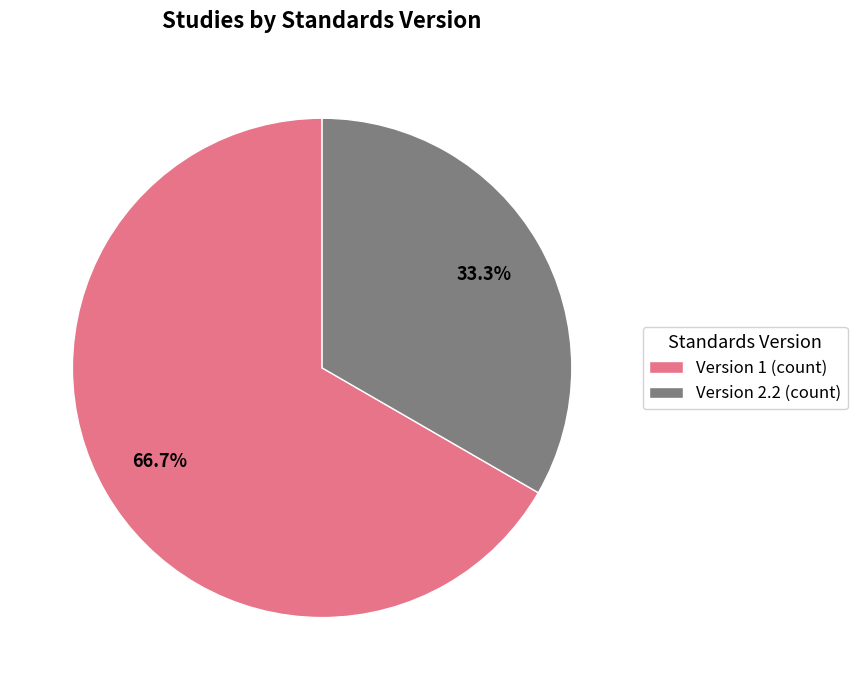

Rank the categories by value from lowest to highest.

Version 2.2 (count), Version 1 (count)